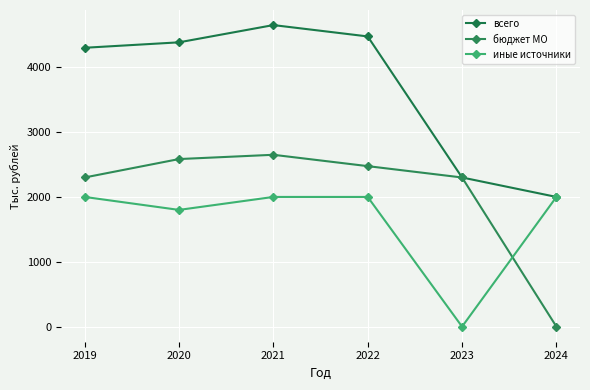

At 2023, list the series in order from largest to smallest.

всего, бюджет МО, иные источники